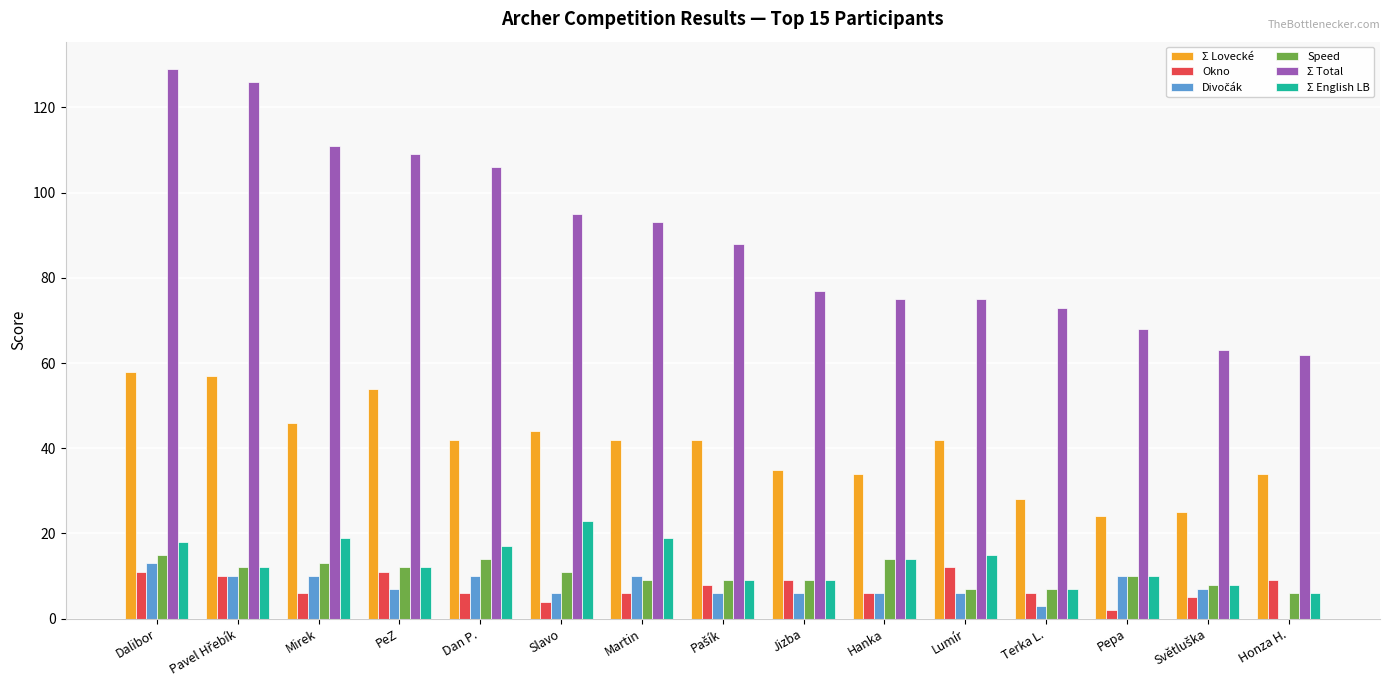

Is it true that Speed equals 1 at Honza H.?

False